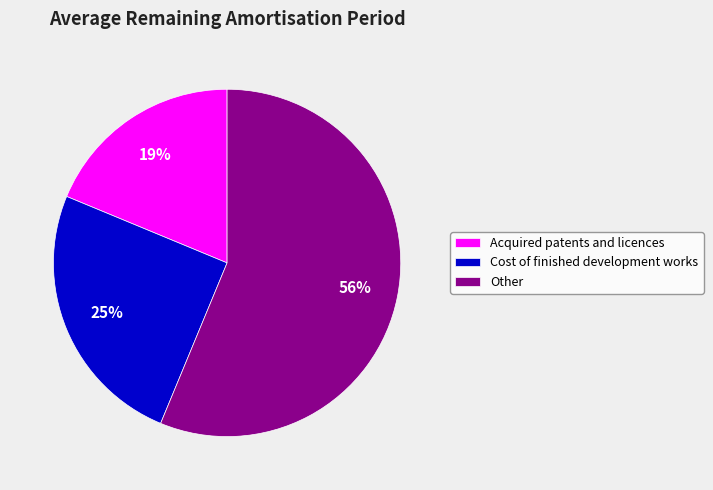

True or false: Acquired patents and licences accounts for 19% of the total.

True